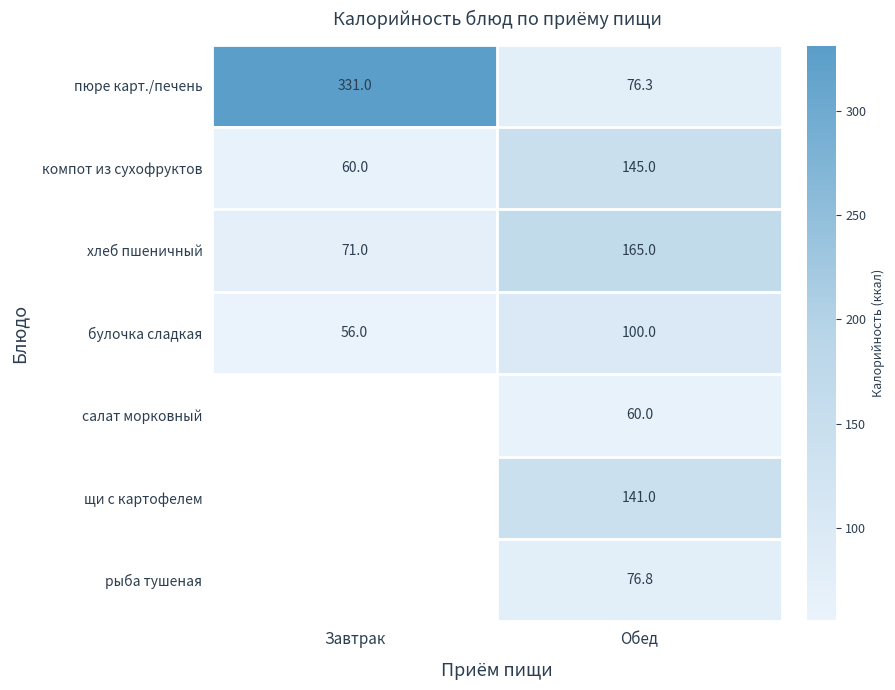

What is the difference between the компот из сухофруктов values at Обед and Завтрак?

85.0